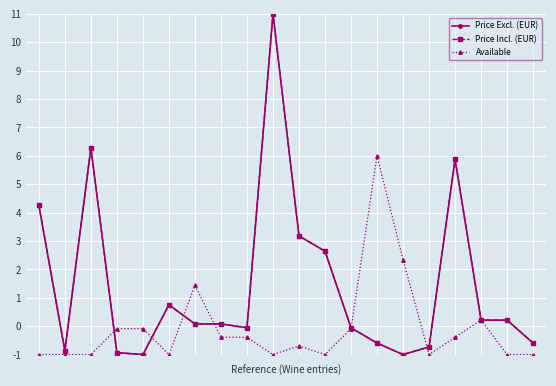

At how many categories does at least one series exceed 5?

4